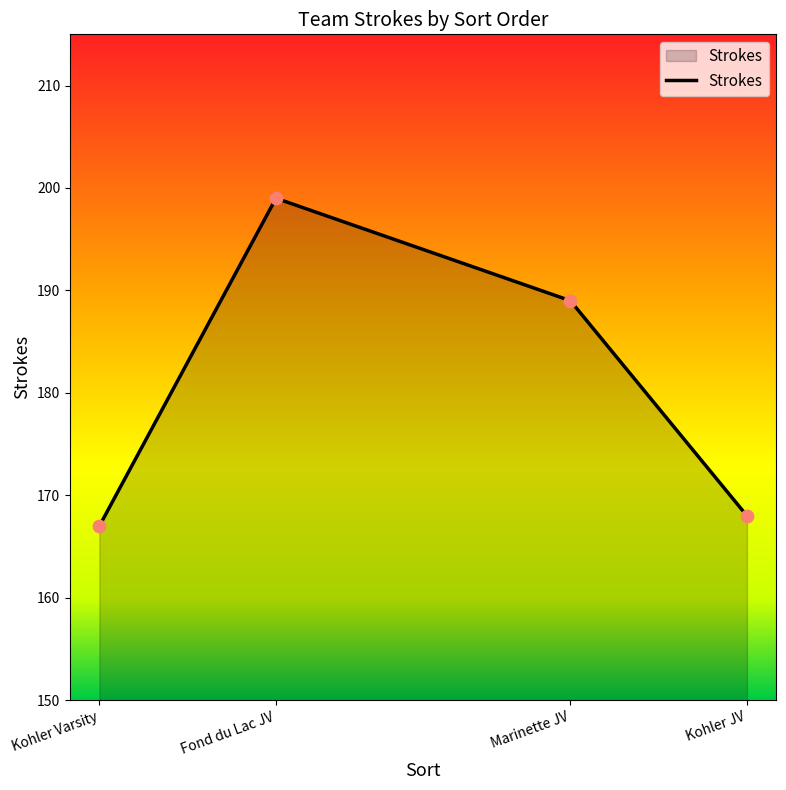

Approximately how many times larger is the value at Kohler Varsity compared to Fond du Lac JV?

0.8